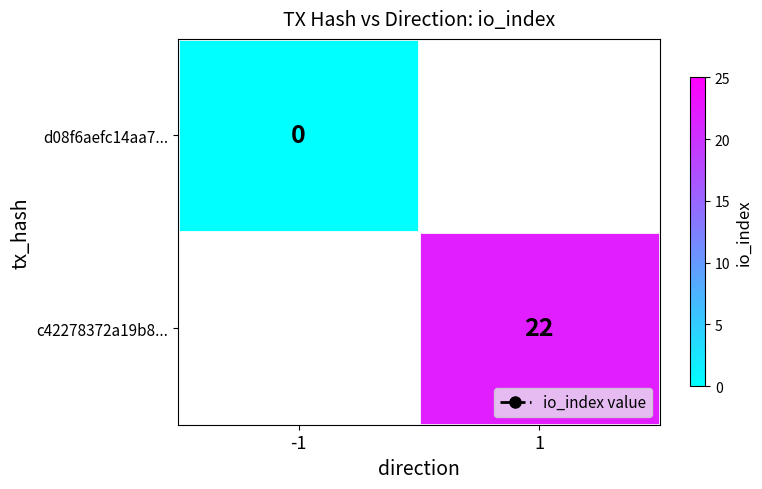

The c42278372a19b8... series shows 22 at 1. True or false?

True